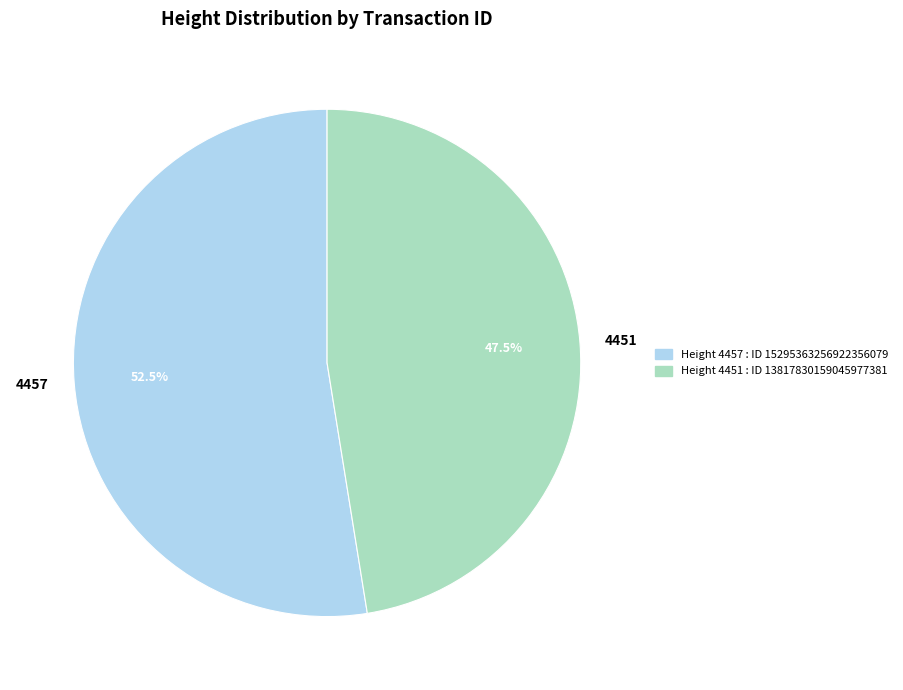

What percentage is NOT represented by 4451?

52.5%